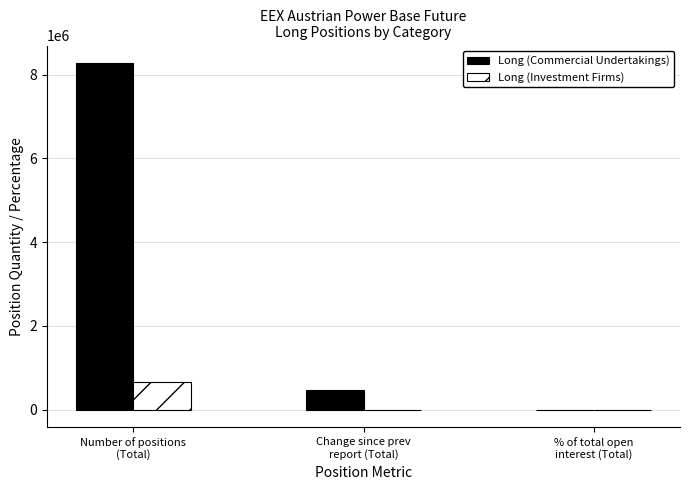

True or false: Long (Commercial Undertakings) has a value of 757729.0 at Change since prev
report (Total).

False